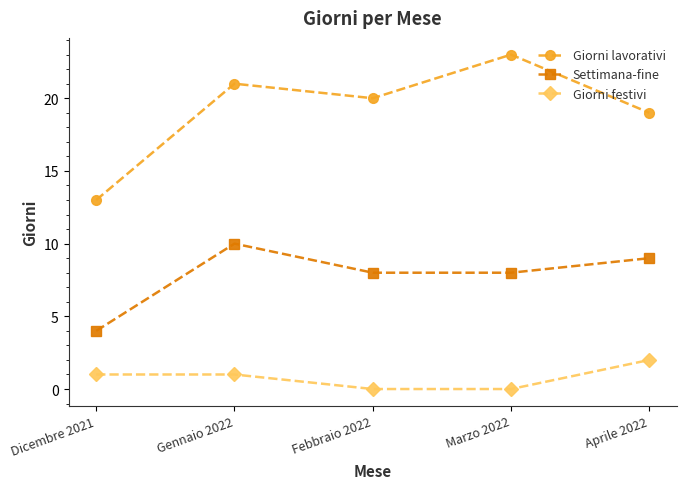

What is the sum of all Giorni festivi values?

4